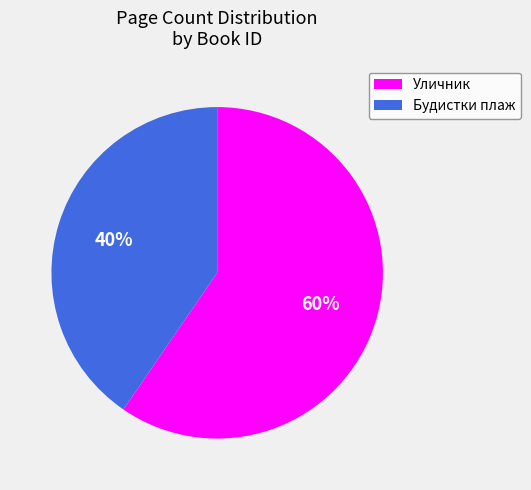

How many segments does this pie chart have?

2